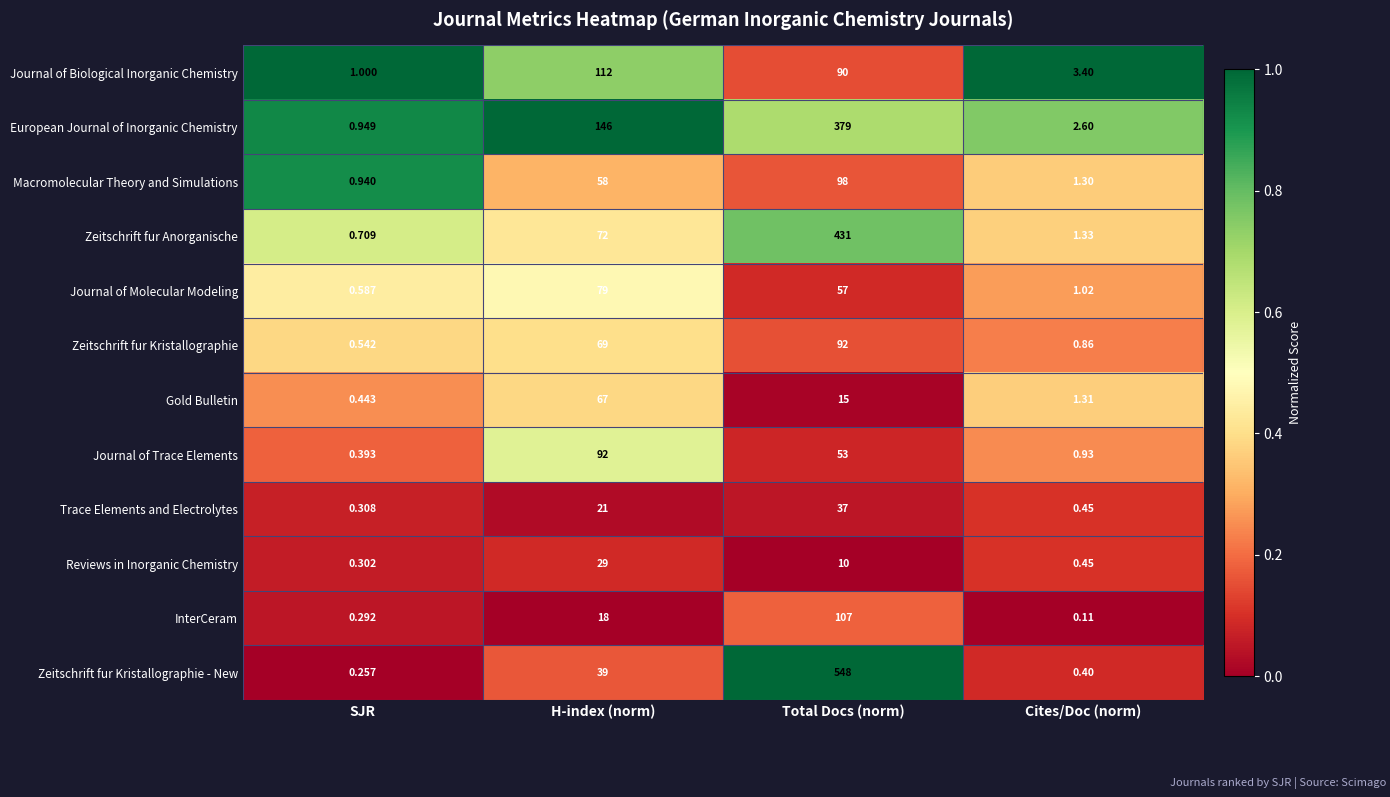

Which label corresponds to the largest value in the chart?

Total Docs (norm)